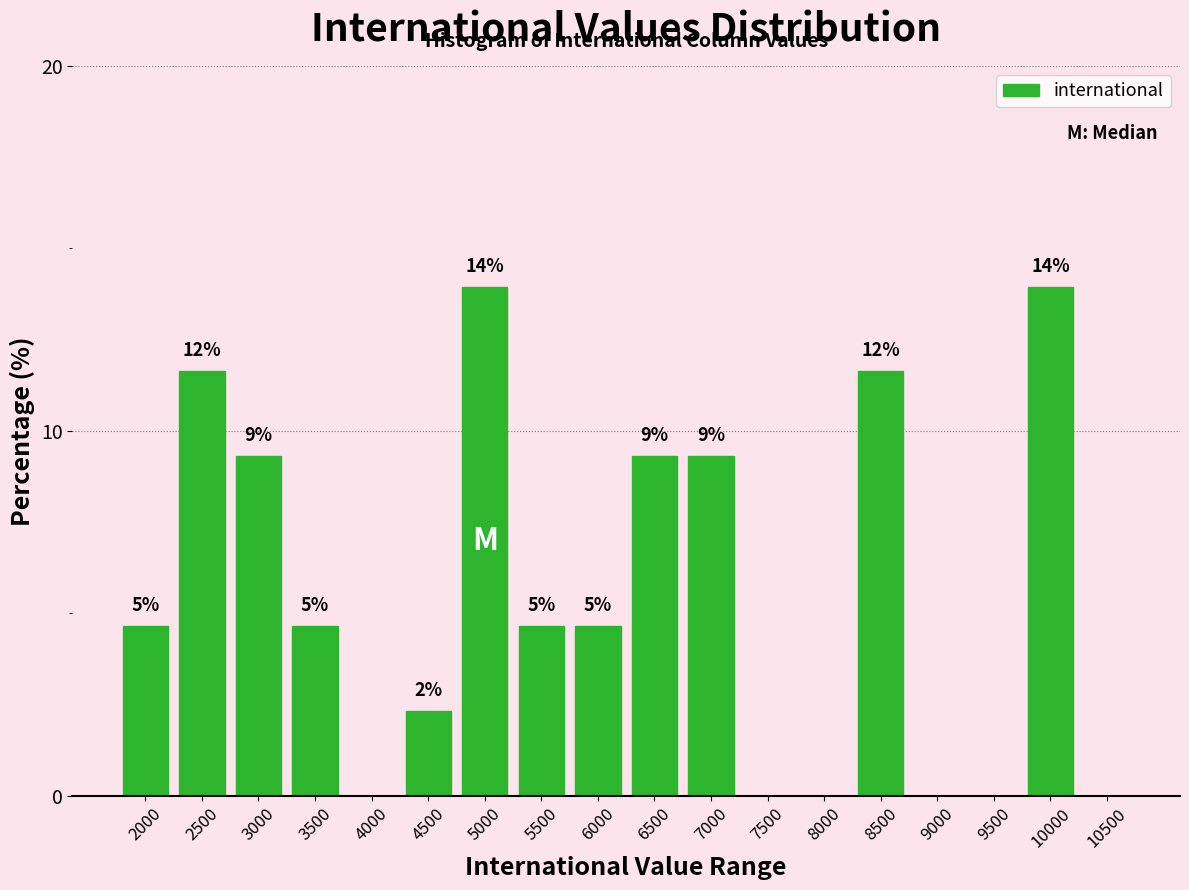

Are the bars horizontal?

No